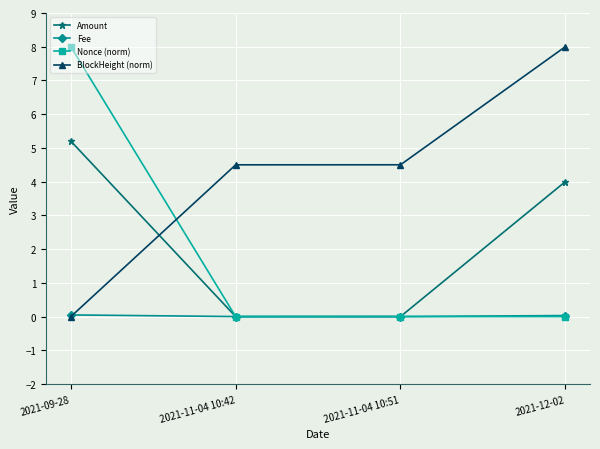

The value of BlockHeight (norm) at 2021-11-04 10:42 is 4.5. True or false?

True